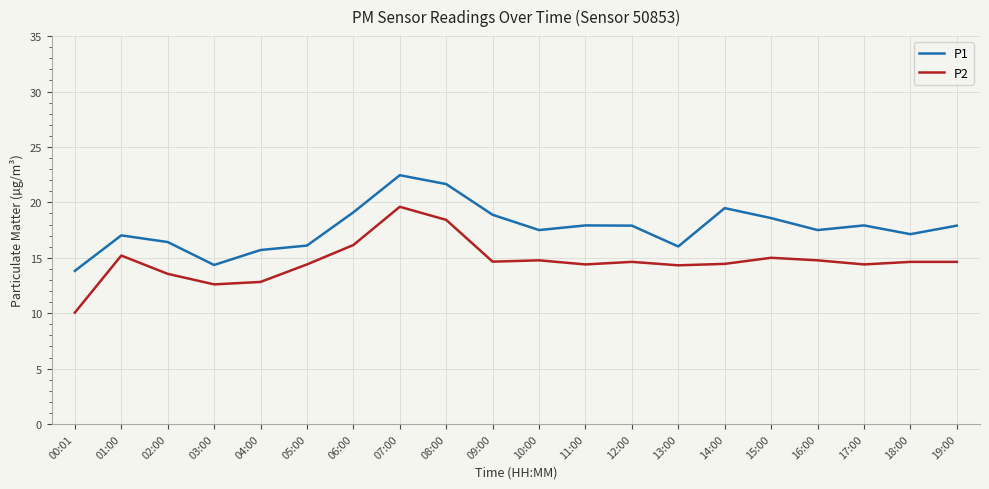

What is the sum of the P1 values at 15:00 and 09:00?

37.5